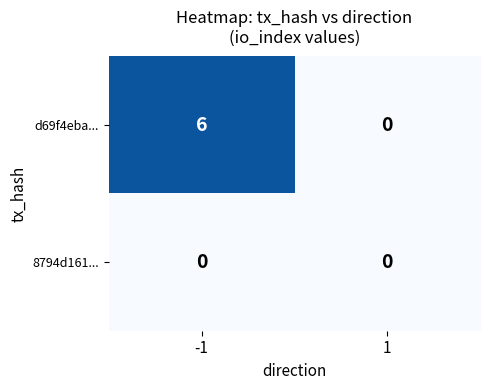

Reading left to right, list all the values displayed in this chart.

d69f4eba...: 6	0
8794d161...: 0	0